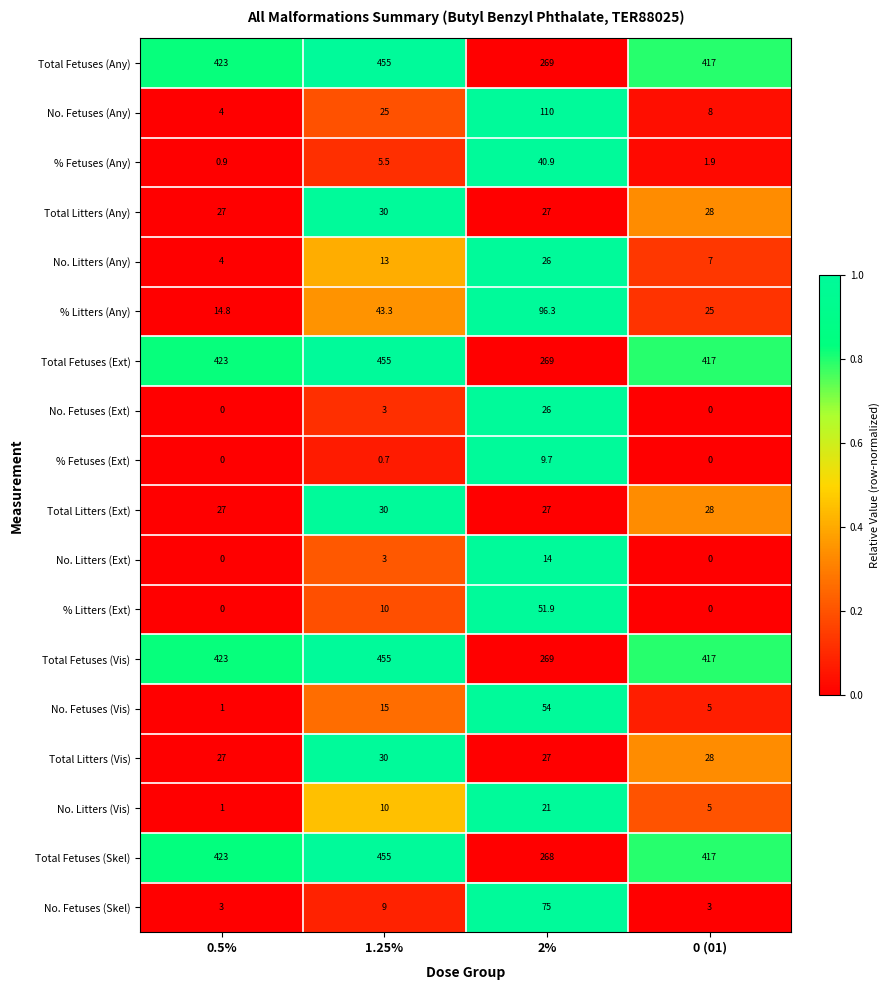

True or false: Total Fetuses (Vis) has a value of 806.3 at 1.25%.

False